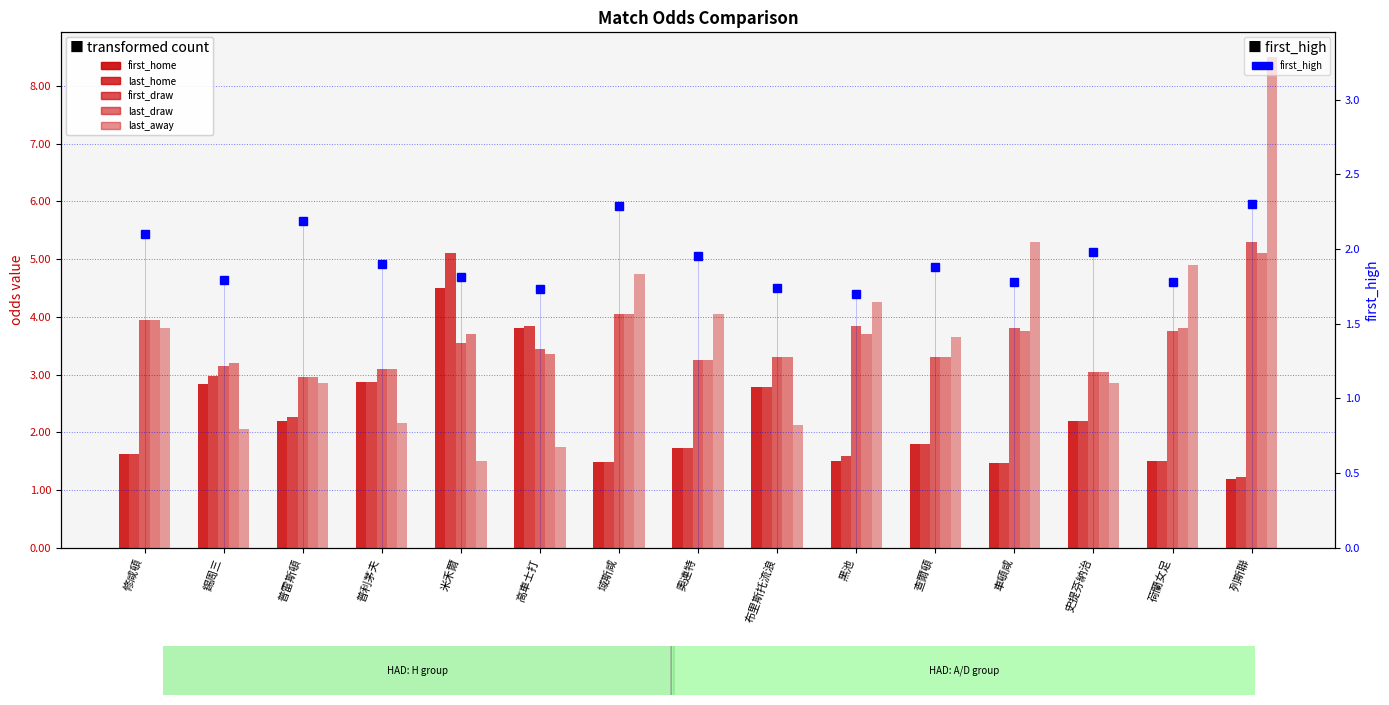

What is the label of the 2nd bar from the left?

錫周三